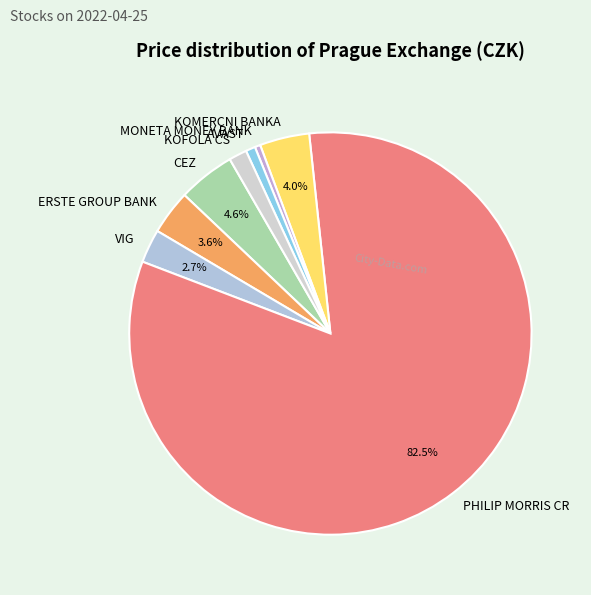

Which category has the biggest portion of the pie?

PHILIP MORRIS CR